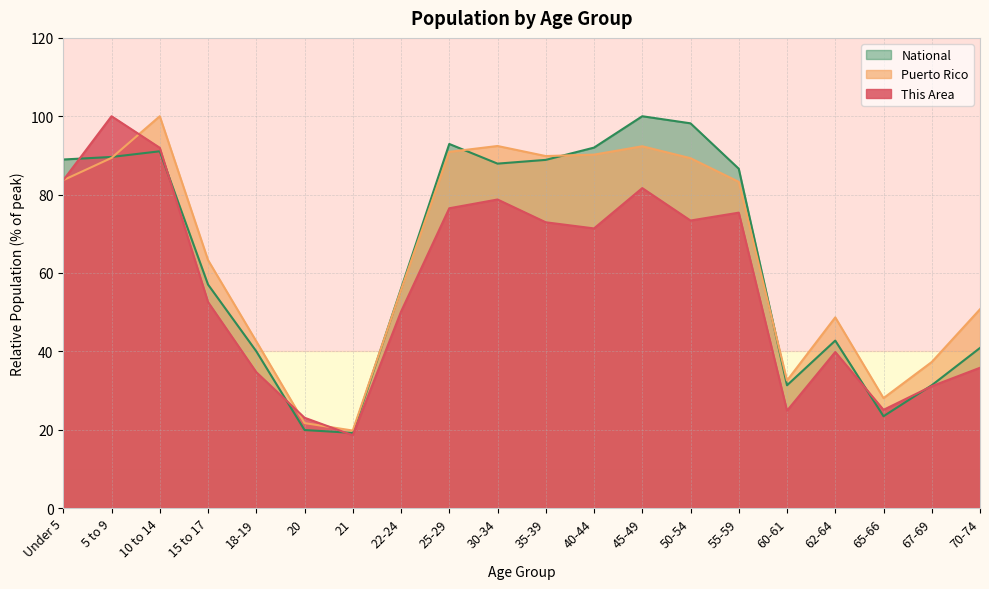

What is the approximate value of Puerto Rico at 15 to 17?

63.3